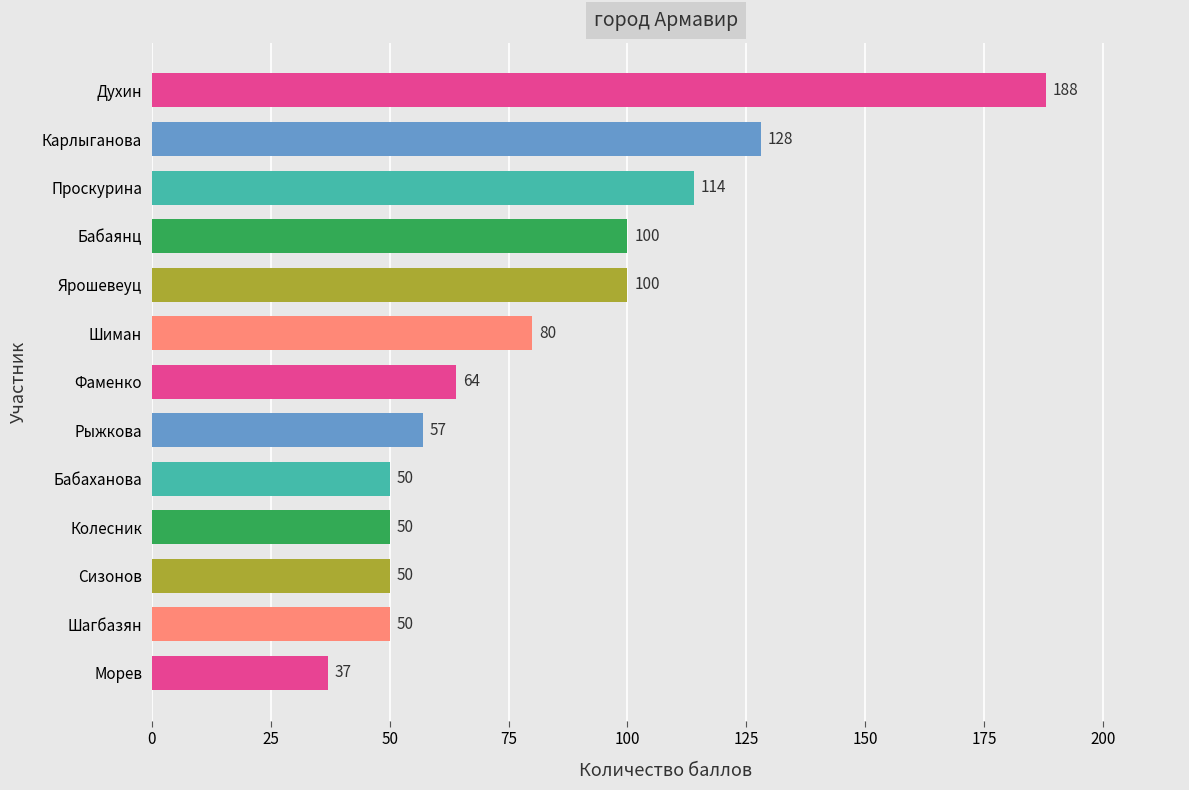

How many data points are less than 64?

6